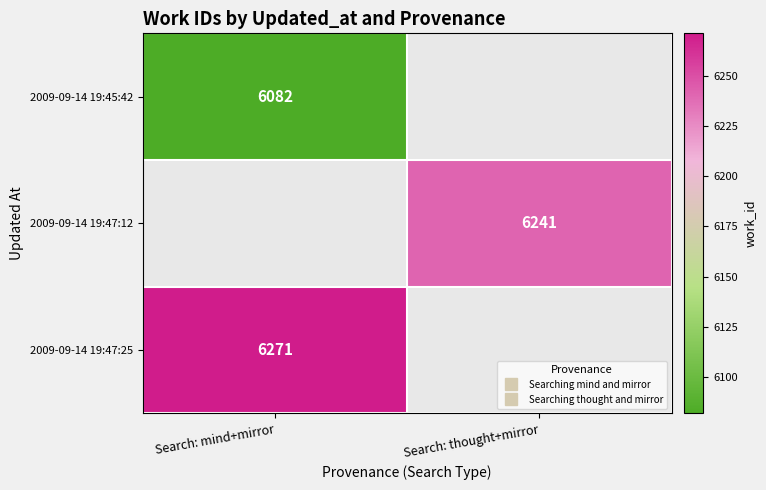

Which category has the highest value across all series?

Search: mind+mirror